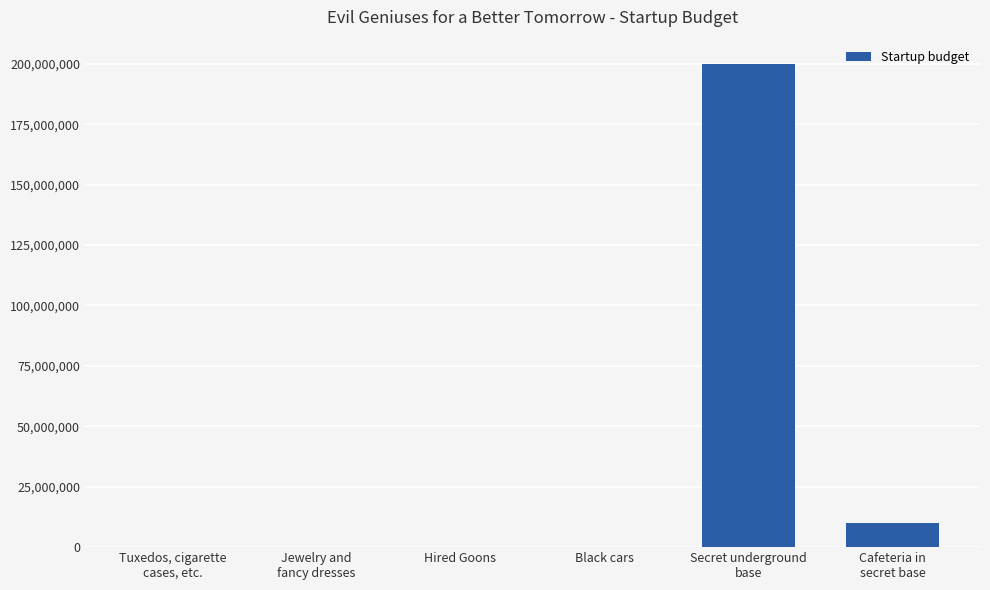

At which category does the chart reach its peak across all series?

Secret underground
base